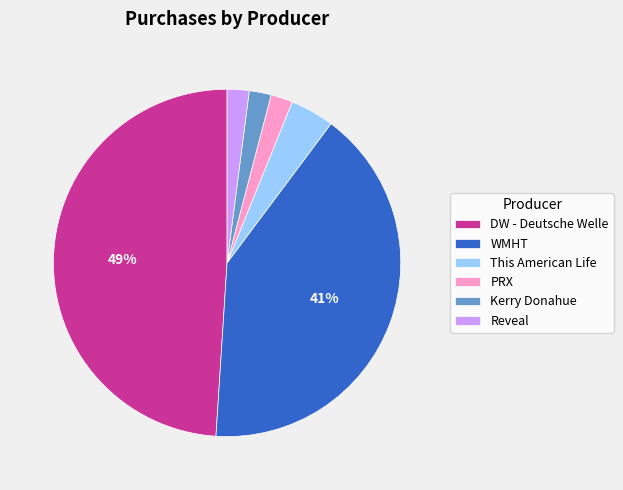

To the nearest percent, what is the difference between the largest and smallest slice percentages?

47%